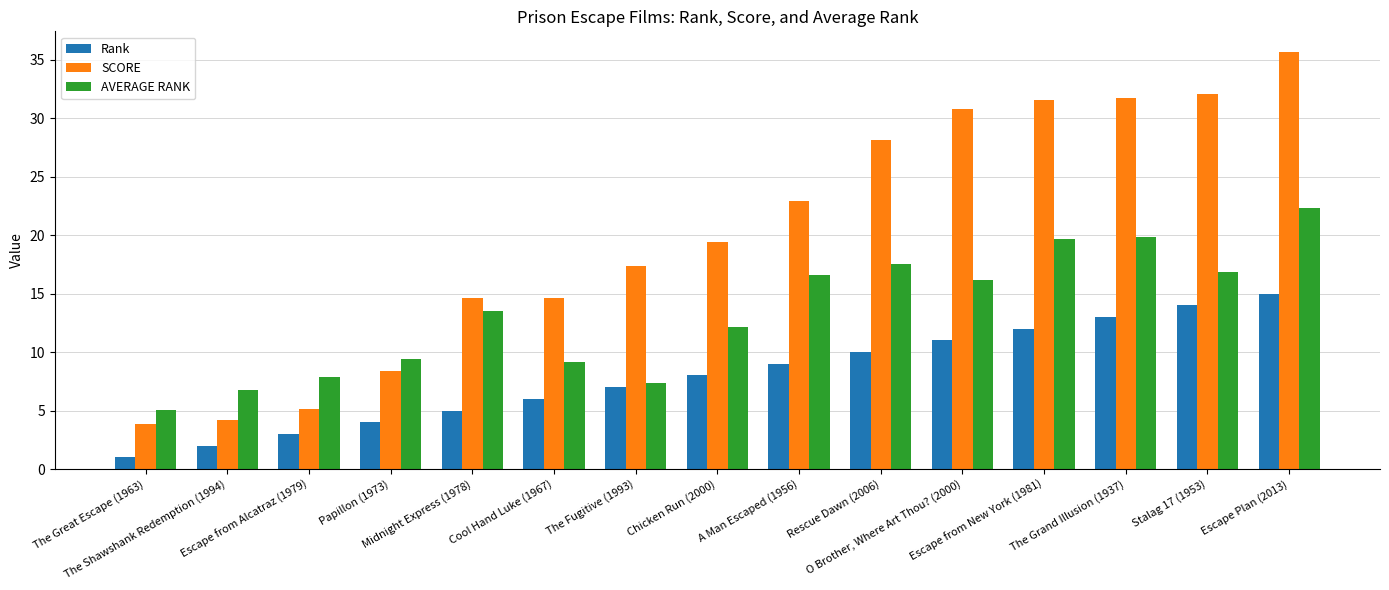

Which series has the widest spread of values?

SCORE